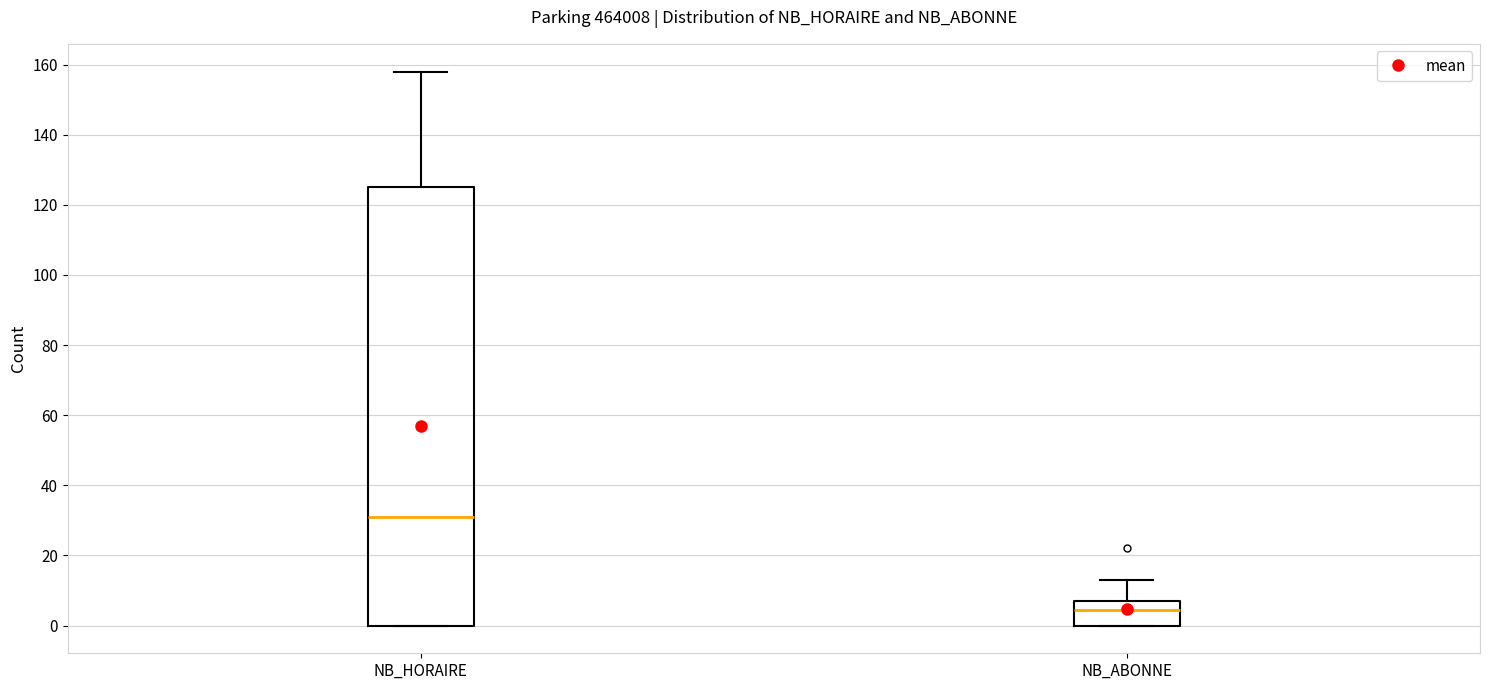

Which box's median line is the lowest?

NB_ABONNE